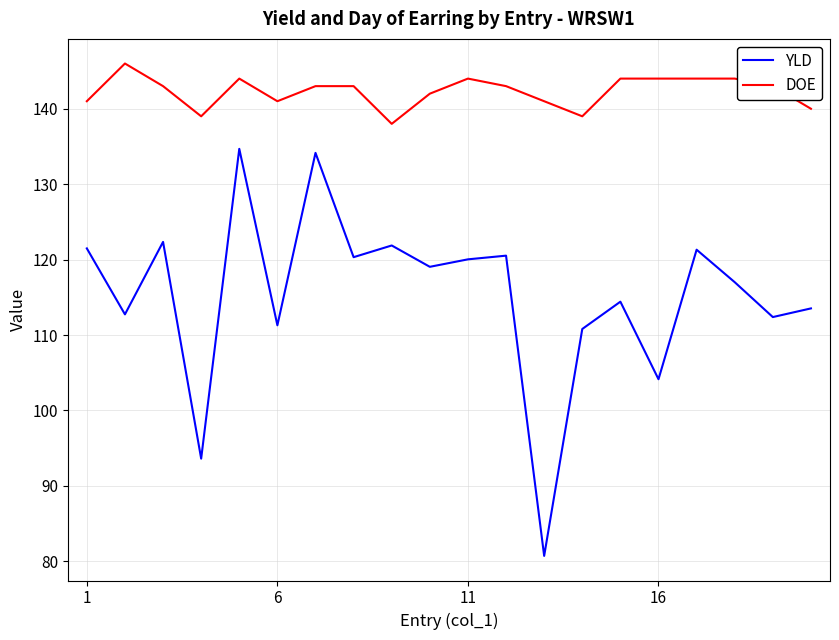

Which series has the widest spread of values?

YLD